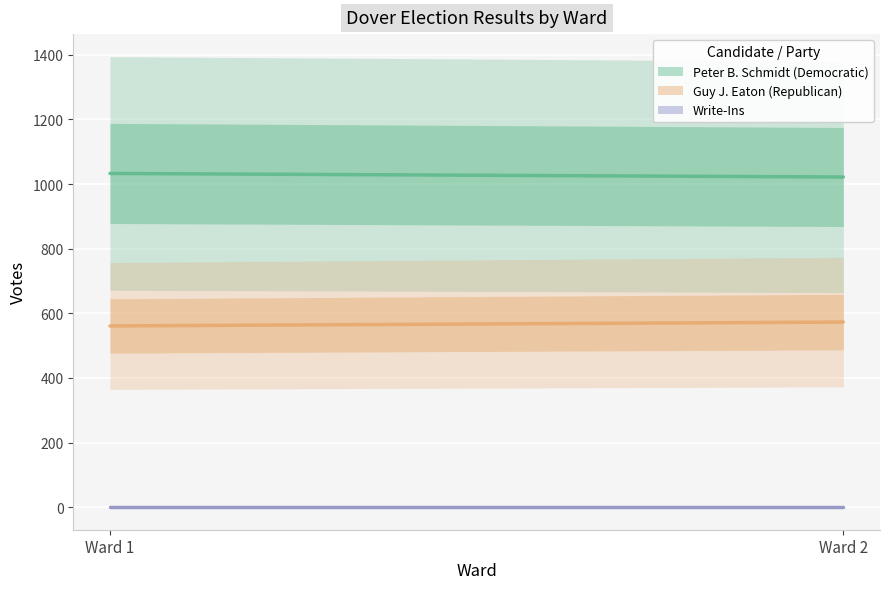

Is it true that Peter B. Schmidt (Democratic) equals 1033 at Ward 1?

True